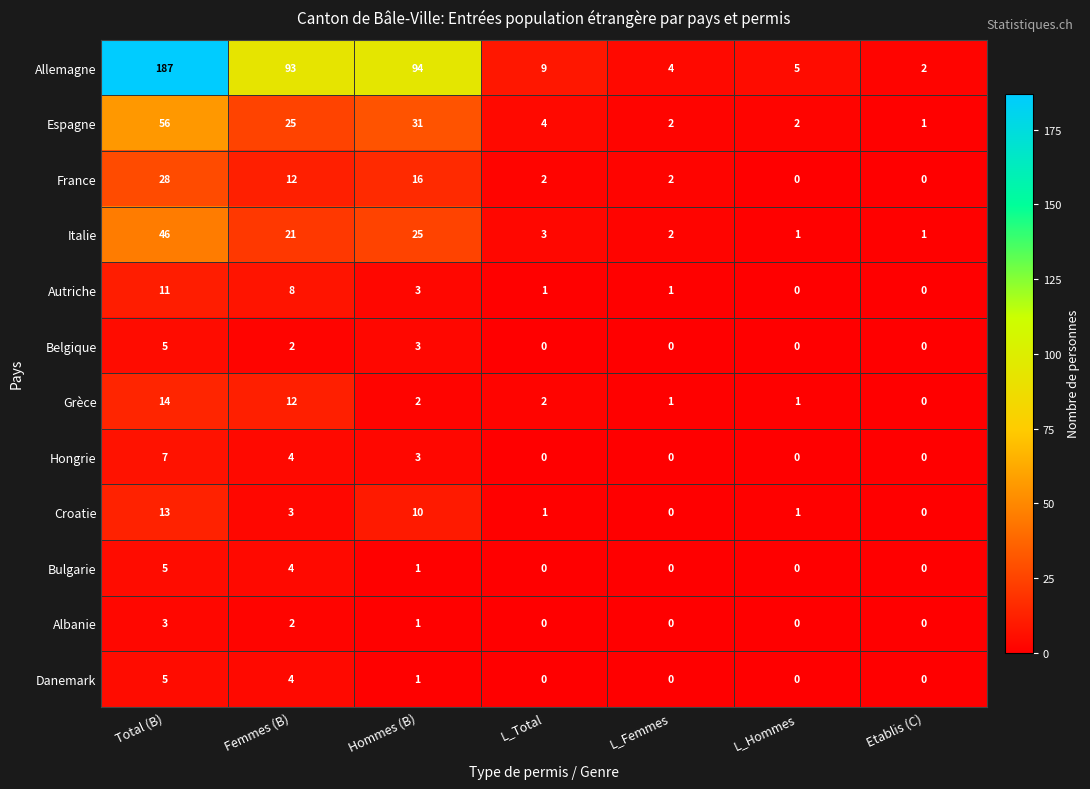

At which label is Hongrie closest to 3?

Hommes (B)